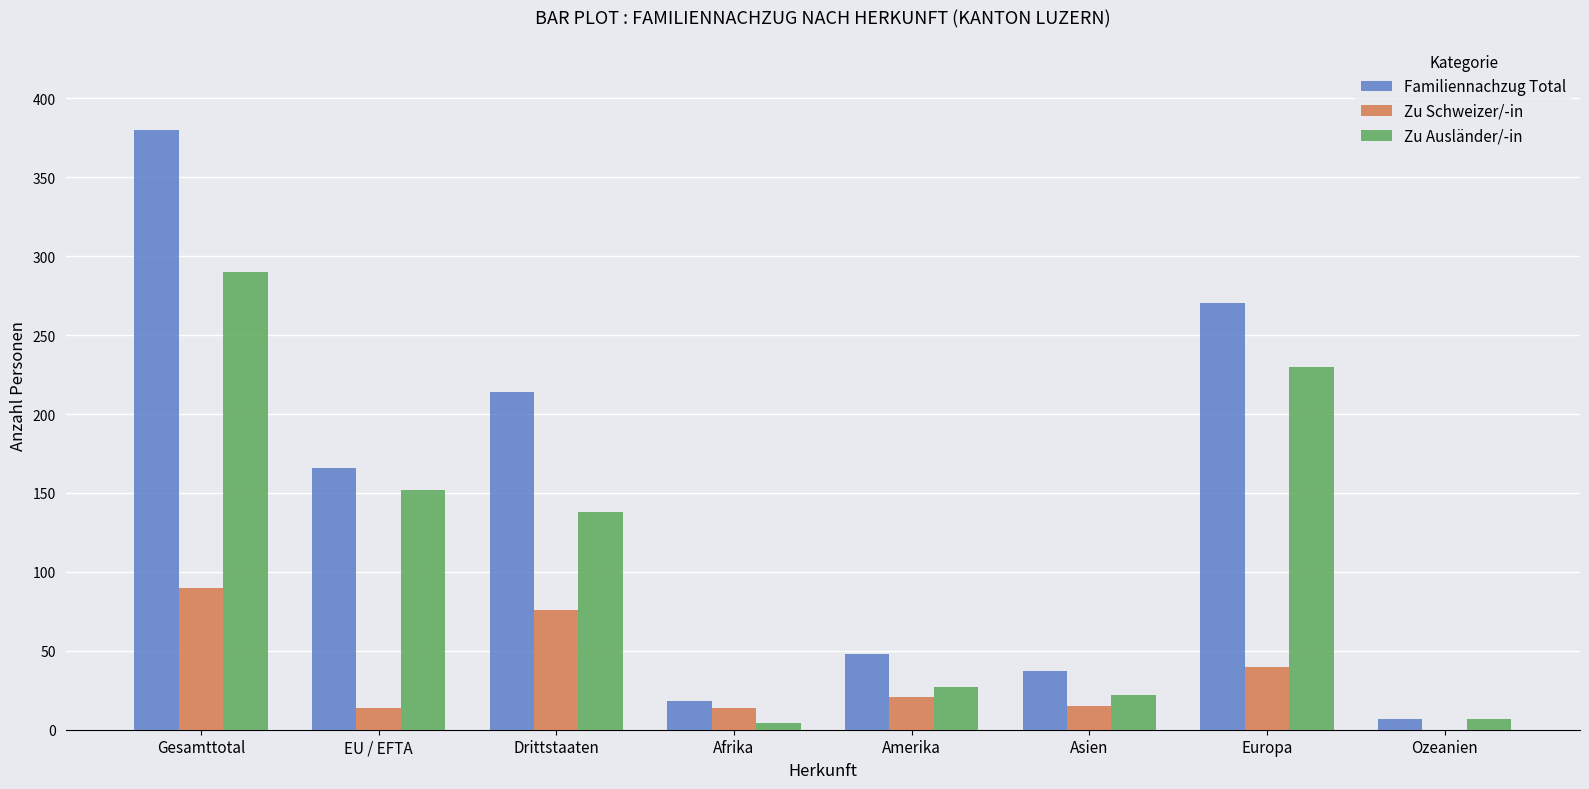

Which series has the largest total across all categories?

Familiennachzug Total